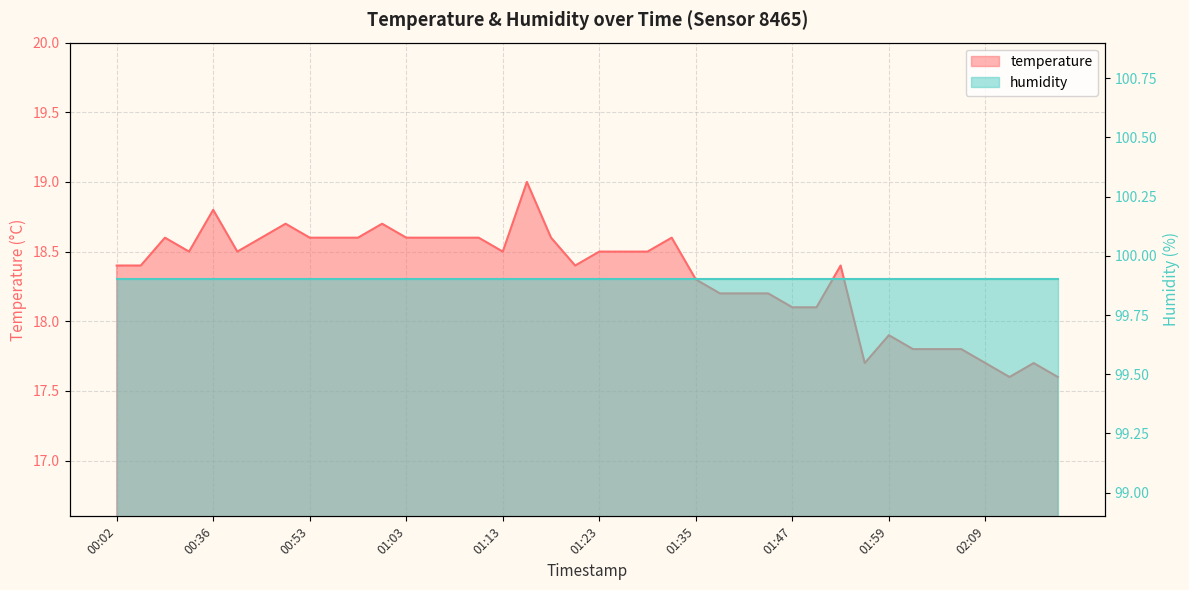

What position from the right is 01:55?

10